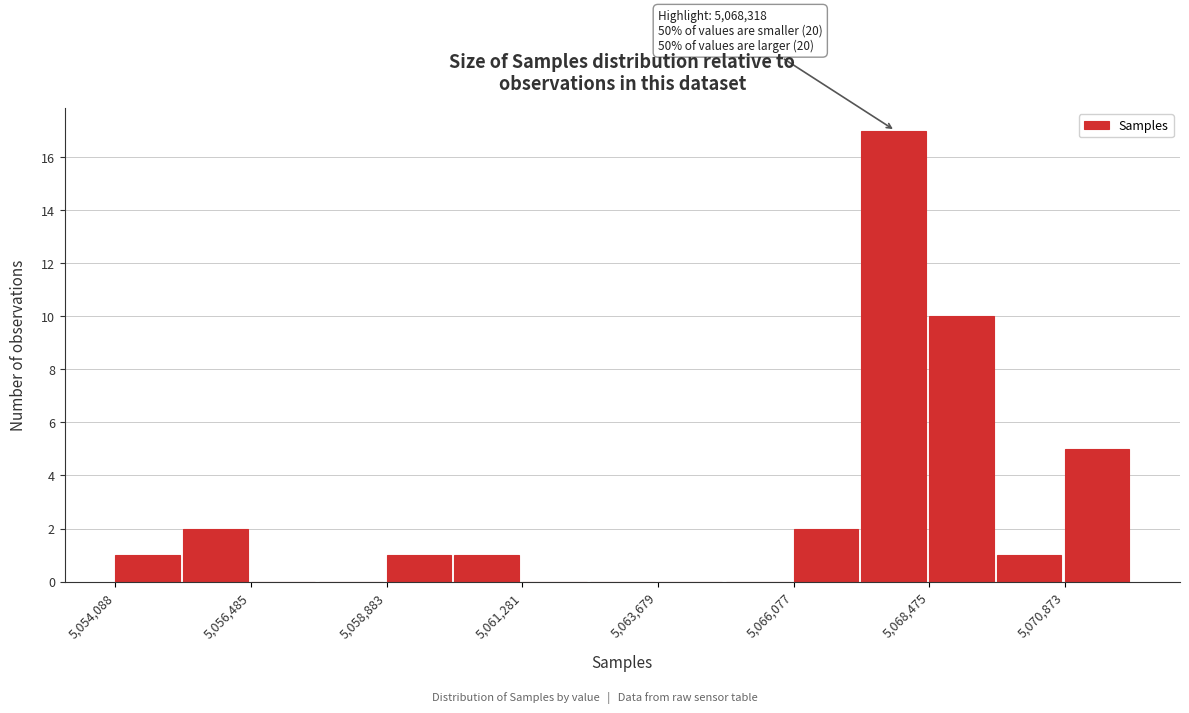

Around what value on the x-axis is the tallest bar? Give the approximate position of its centre, as read against the axis.

5068000